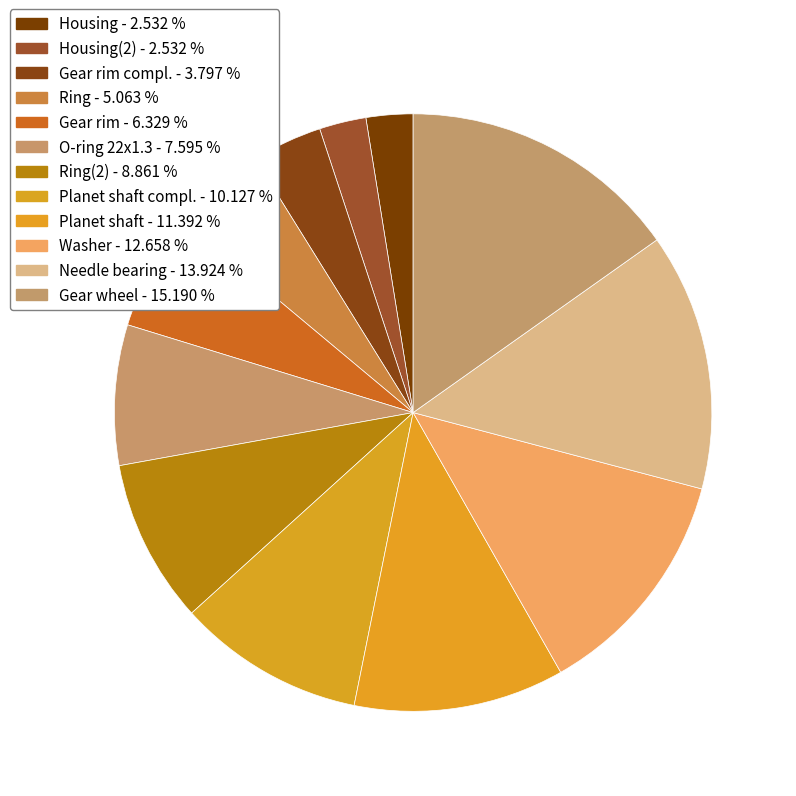

Count the number of slices in the pie.

12